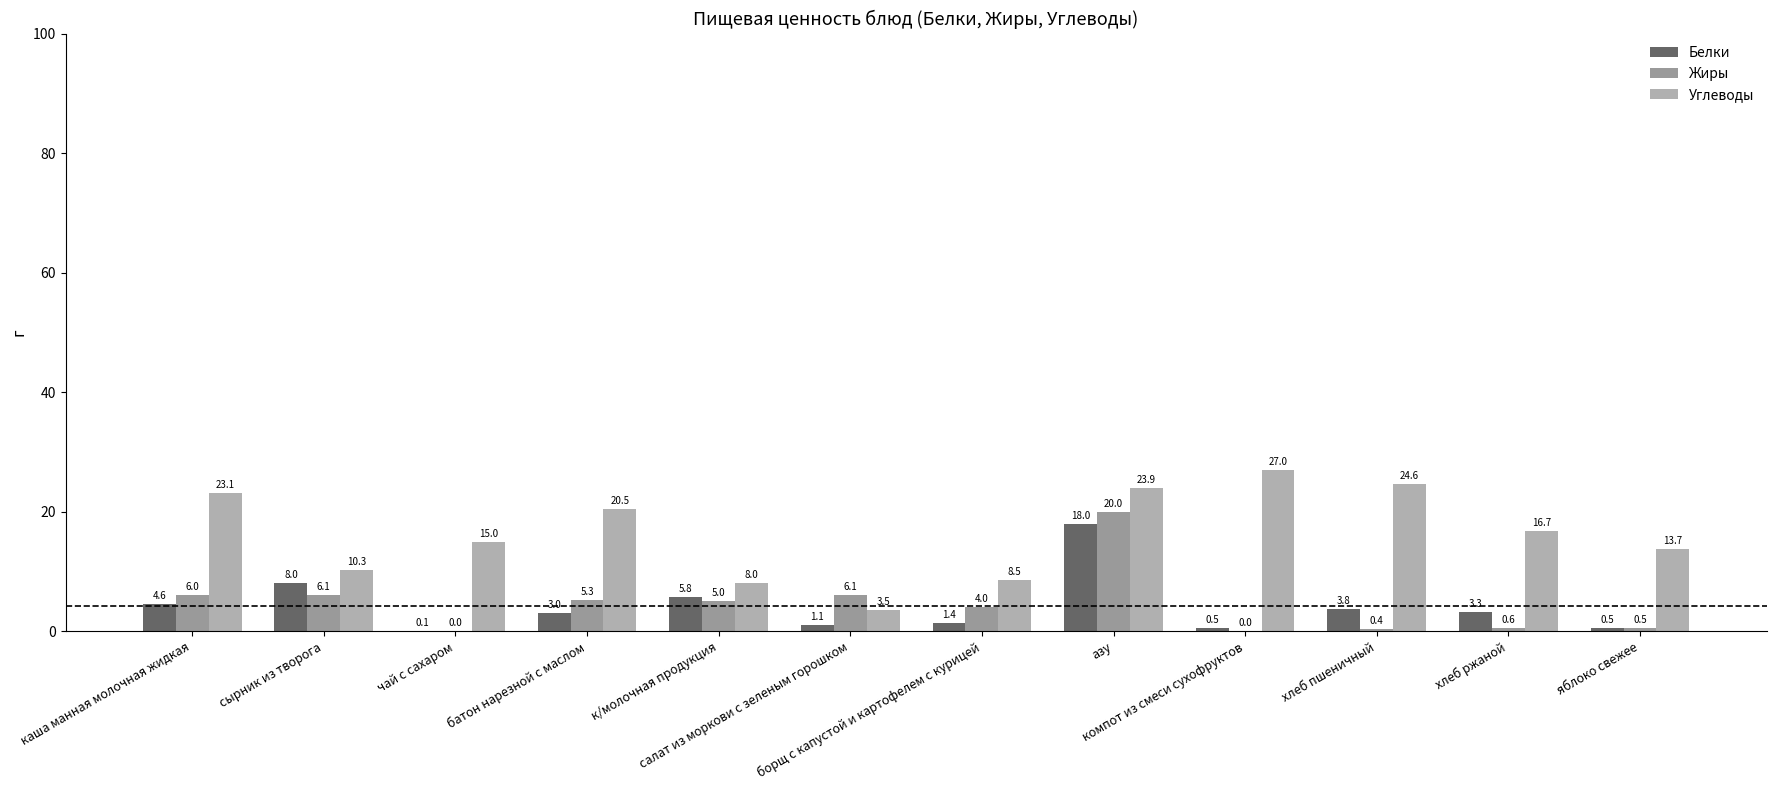

Between компот из смеси сухофруктов and яблоко свежее, which is larger?

компот из смеси сухофруктов